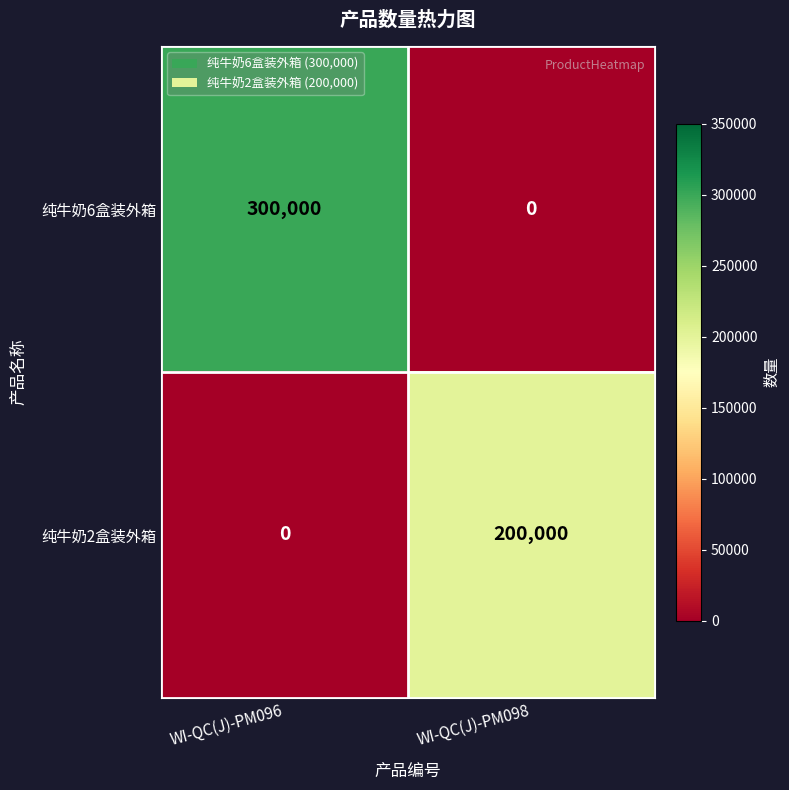

At which category is the sum across all series the highest?

WI-QC(J)-PM096